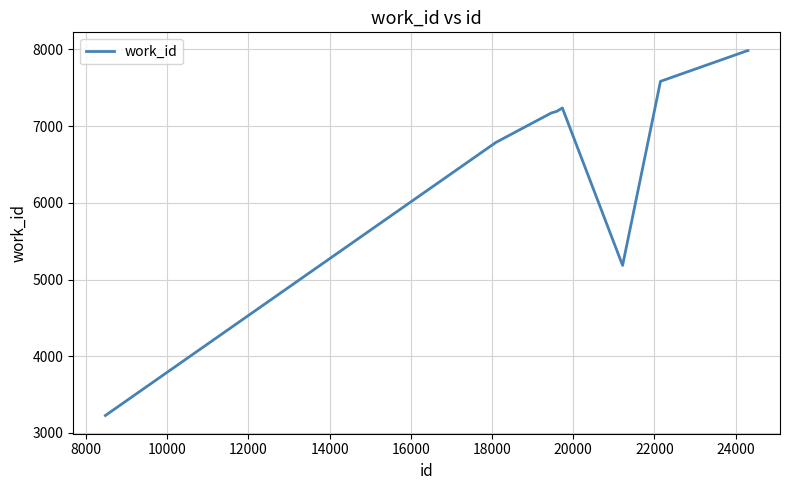

What is the maximum value shown in the chart?

7984